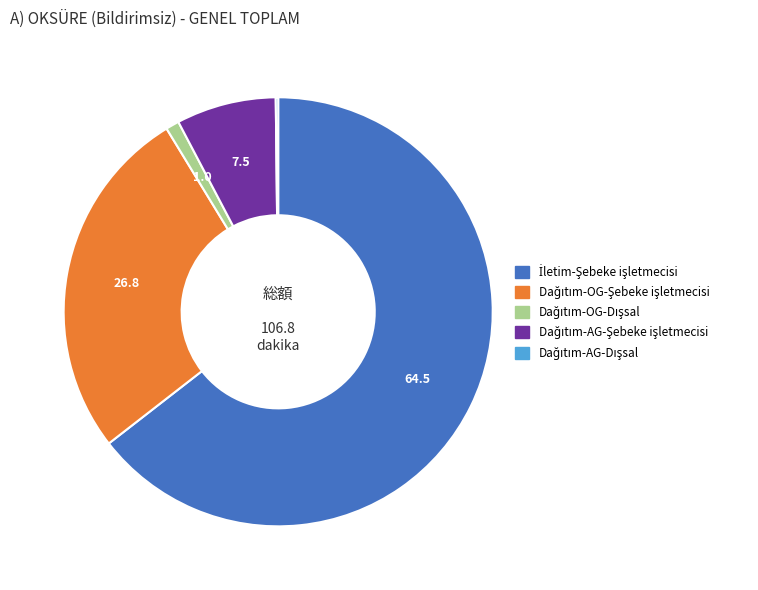

How much of the chart is everything except Dağıtım-OG-Şebeke işletmecisi?

73.2%